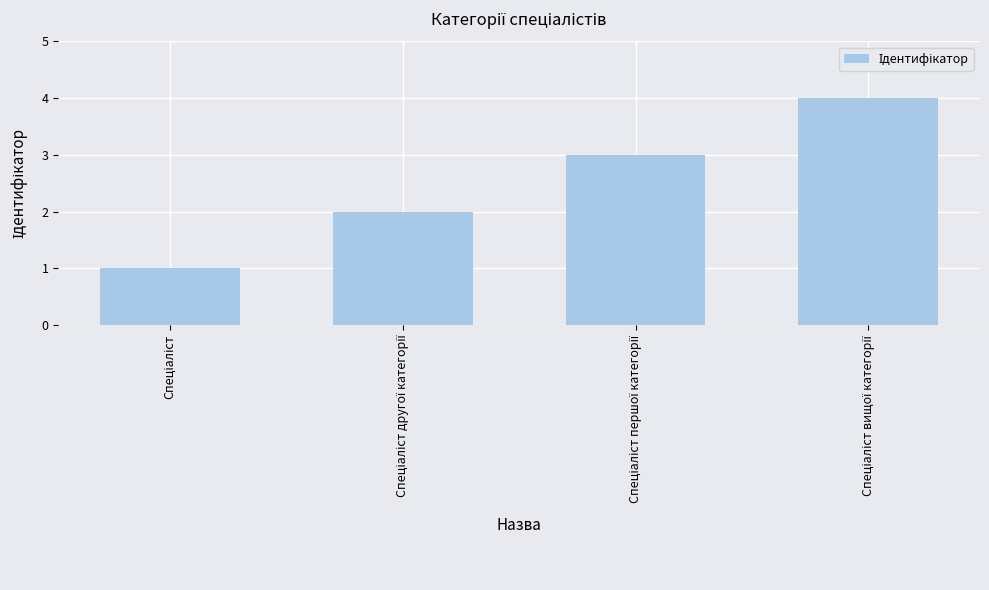

What is the maximum value shown in the chart?

4